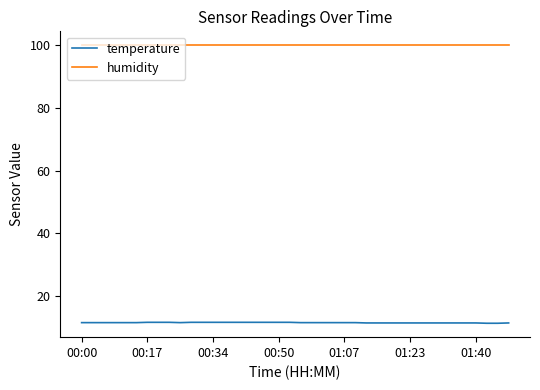

List the series in order of their overall mean, highest first.

humidity, temperature